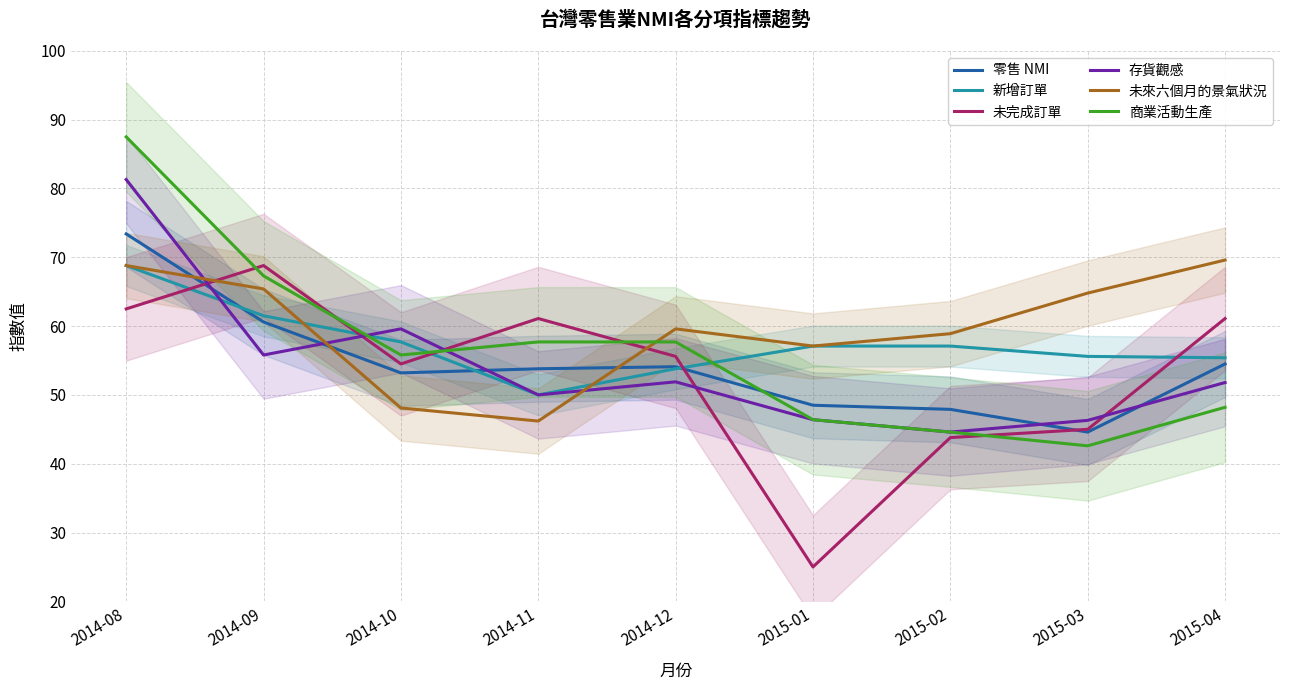

What is the average value of the 未完成訂單 series?

53.0